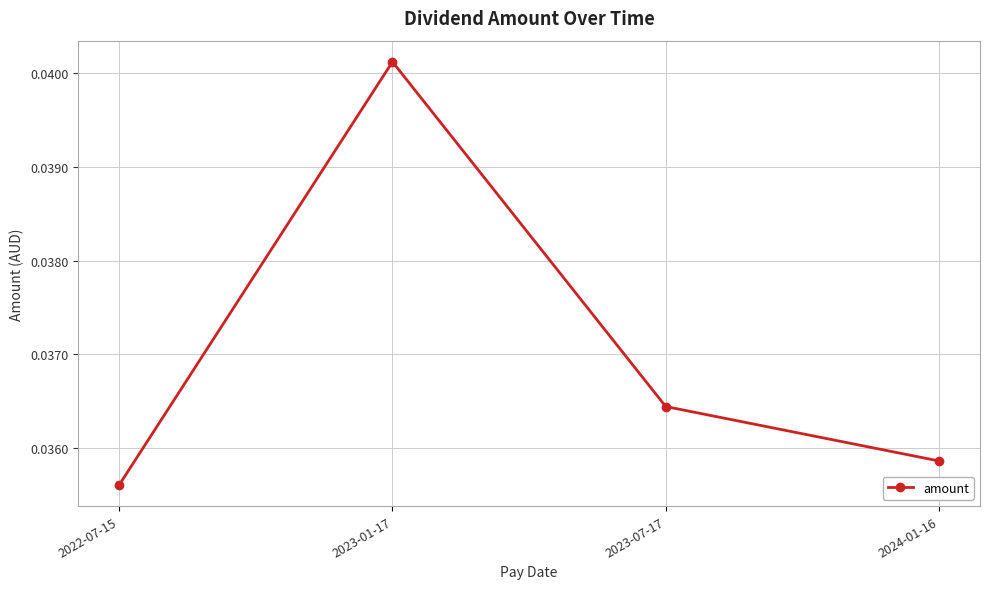

Which label corresponds to the smallest value in the chart?

2022-07-15